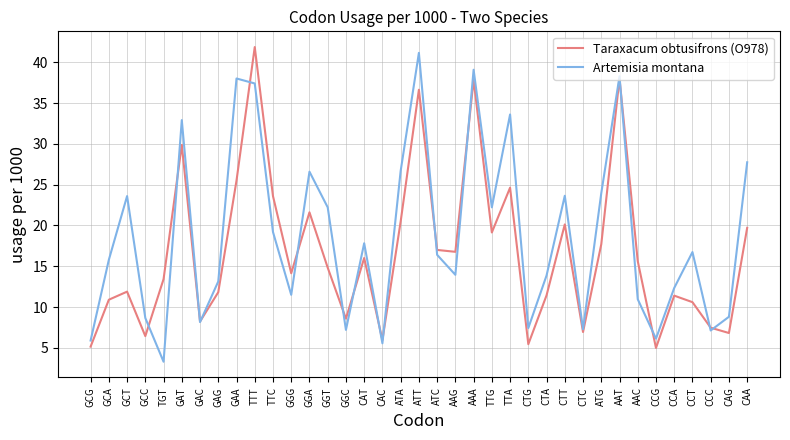

At which label does Artemisia montana reach its minimum?

TGT